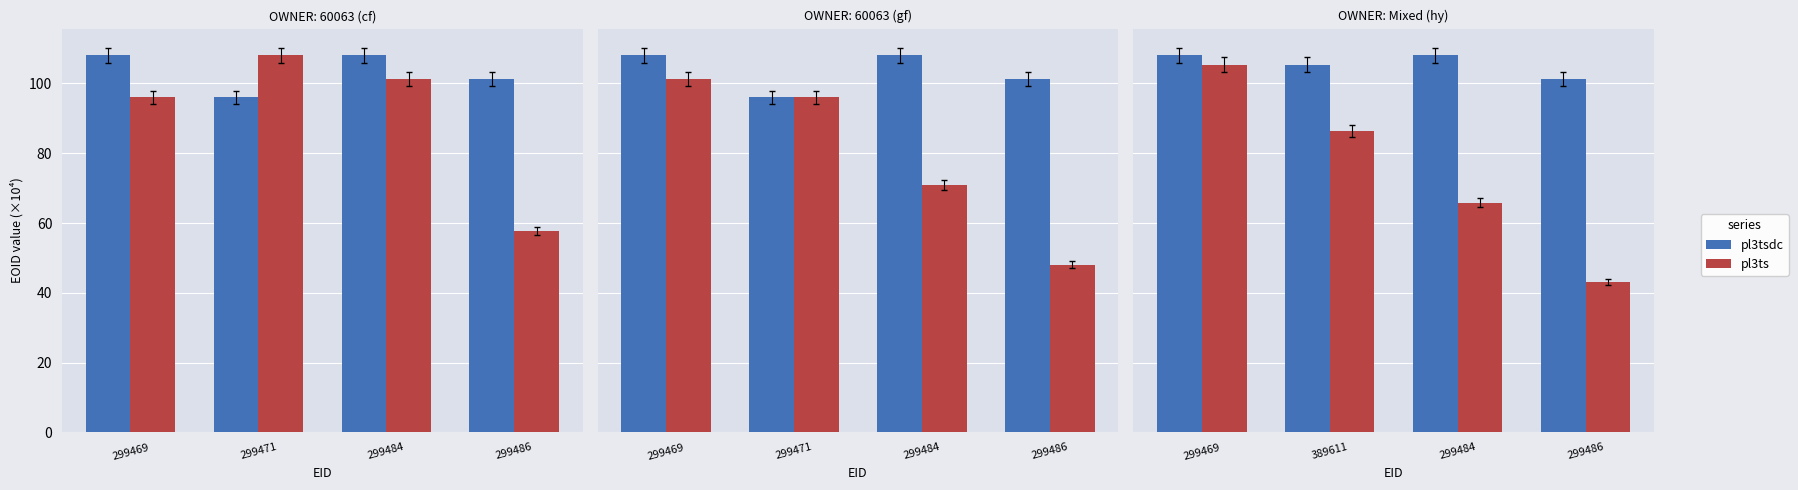

Rank the series by their average value, from lowest to highest.

pl3ts, pl3tsdc